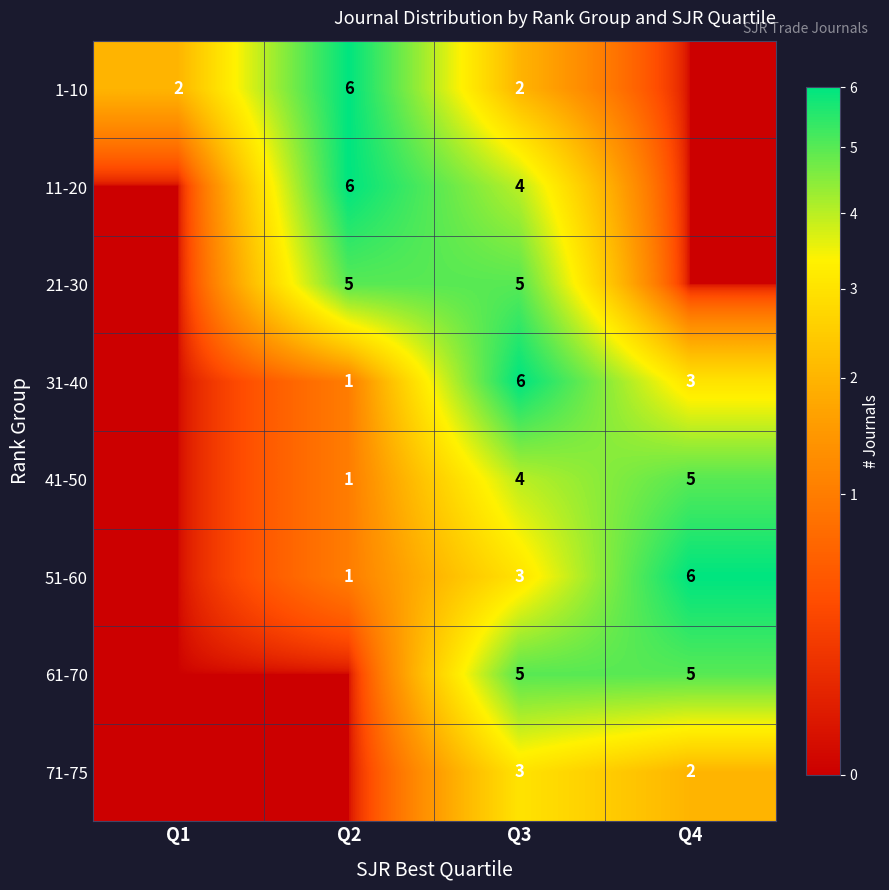

Is it true that 51-60 equals 5 at Q3?

False